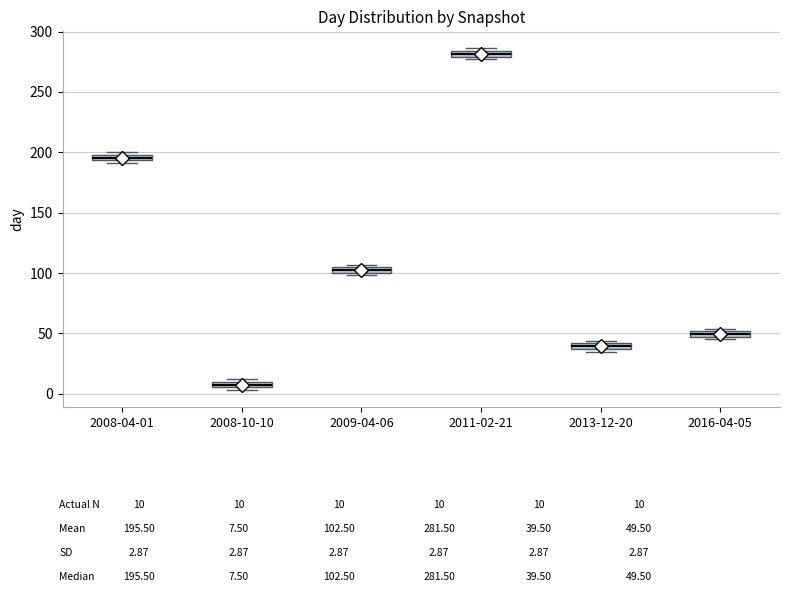

Where is the lower edge of the box for 2011-02-21 on the y-axis? The values are not printed on the chart, so give them approximately, as read against the axis.

280